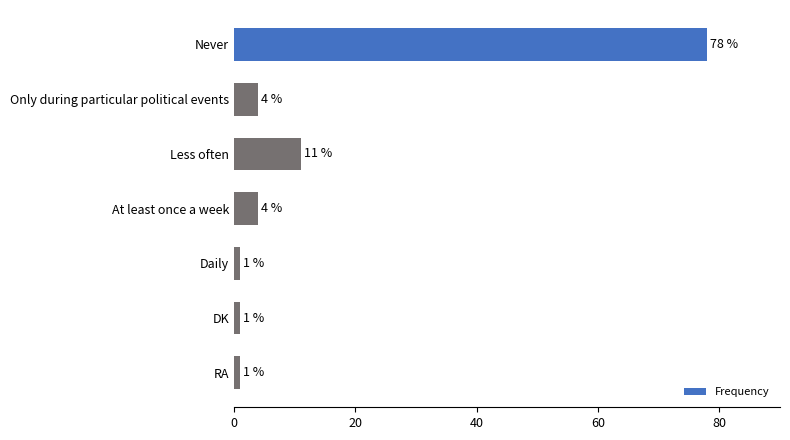

What is the difference between the second highest and minimum values?

10